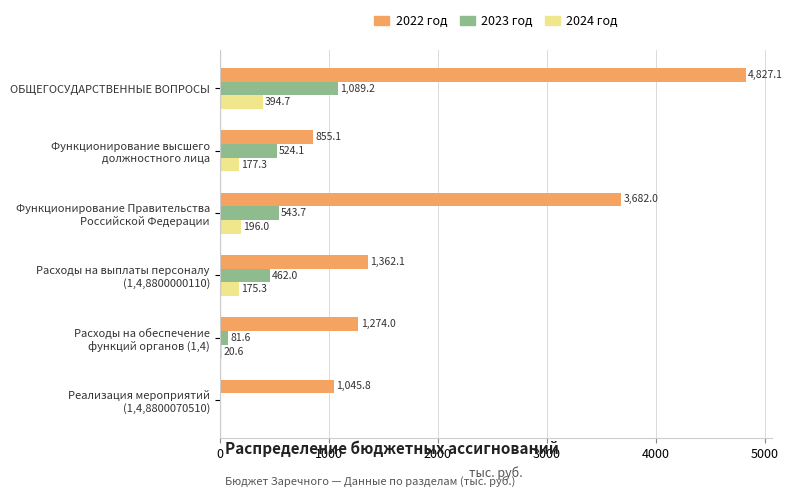

What is the sum of all 2023 год values?

2700.6